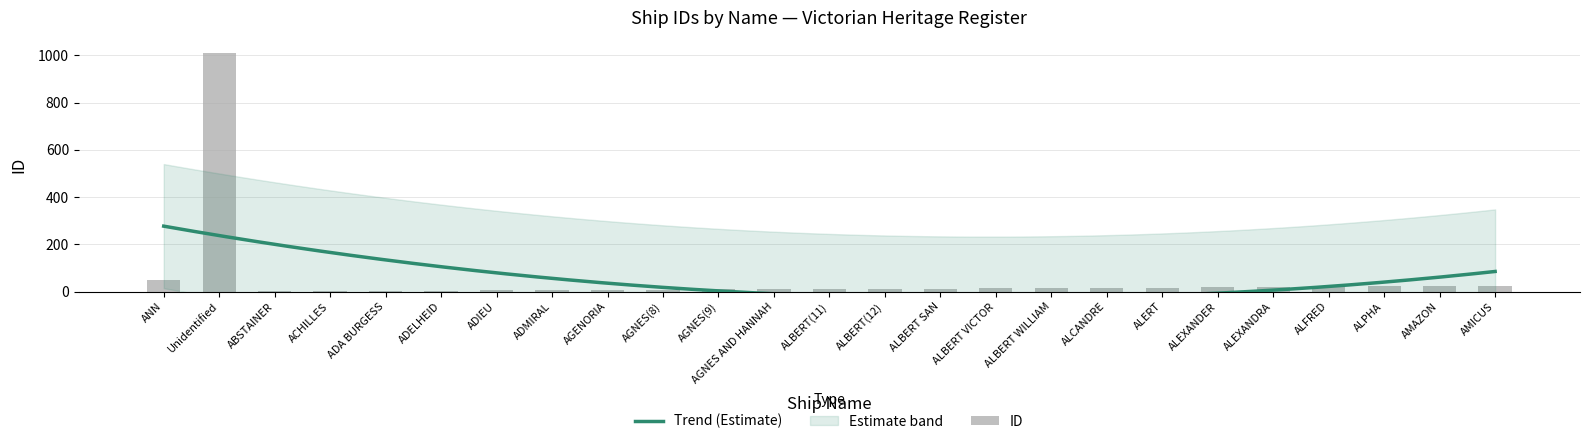

True or false: the data shows 441 at Unidentified.

False